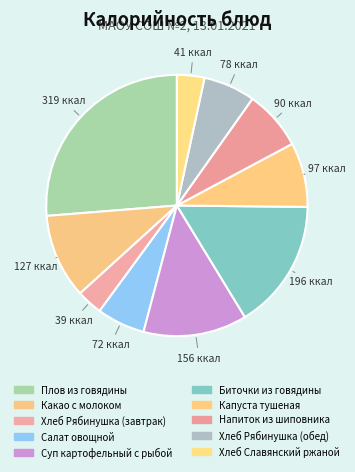

Combined, what portion of the pie is Плов из говядины and Суп картофельный с рыбой?

39.1%